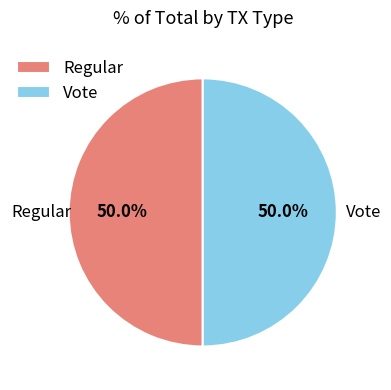

How much of the chart is everything except Vote?

50.0%